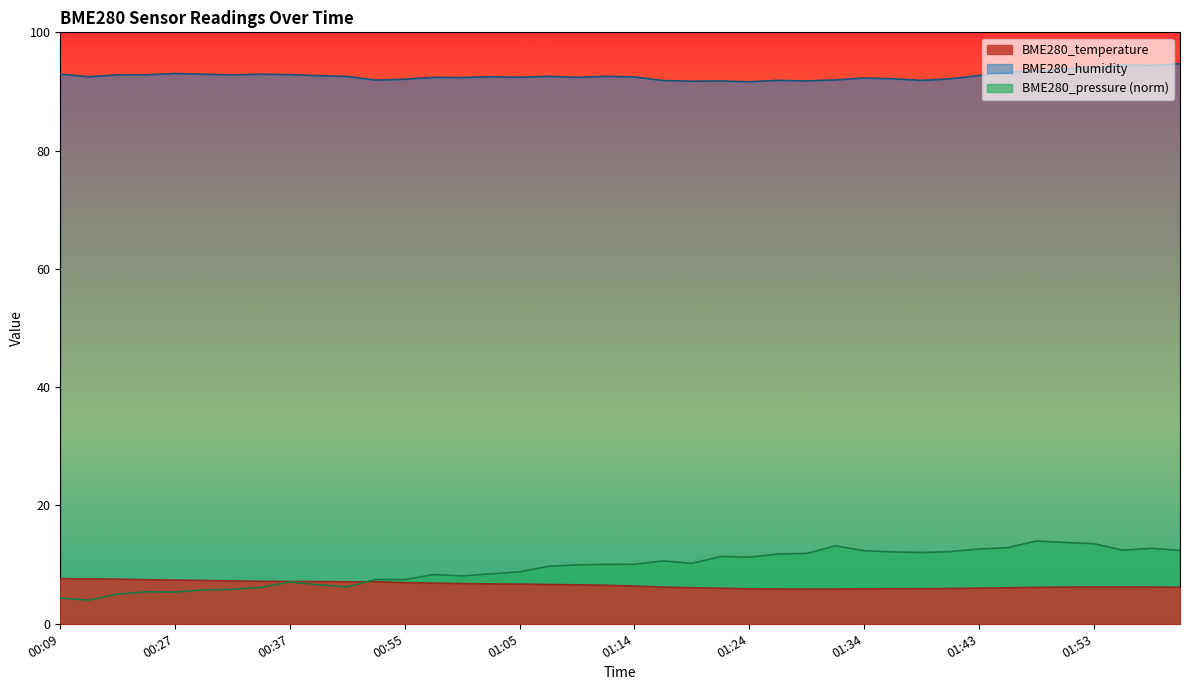

True or false: BME280_temperature has a value of 3.7 at 01:51.

False